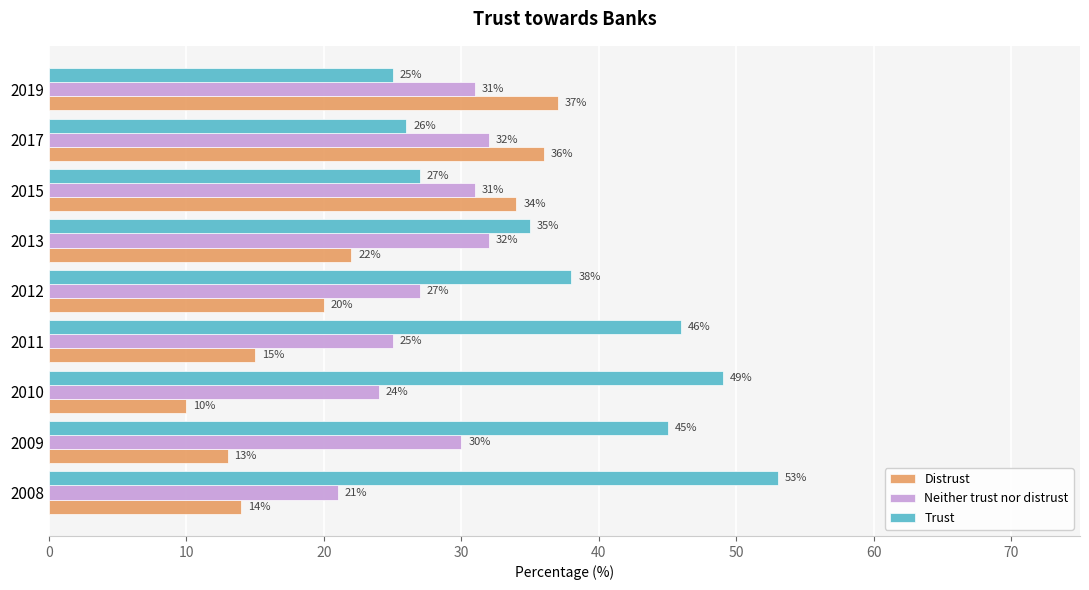

True or false: Neither trust nor distrust has a value of 30 at 2009.

True